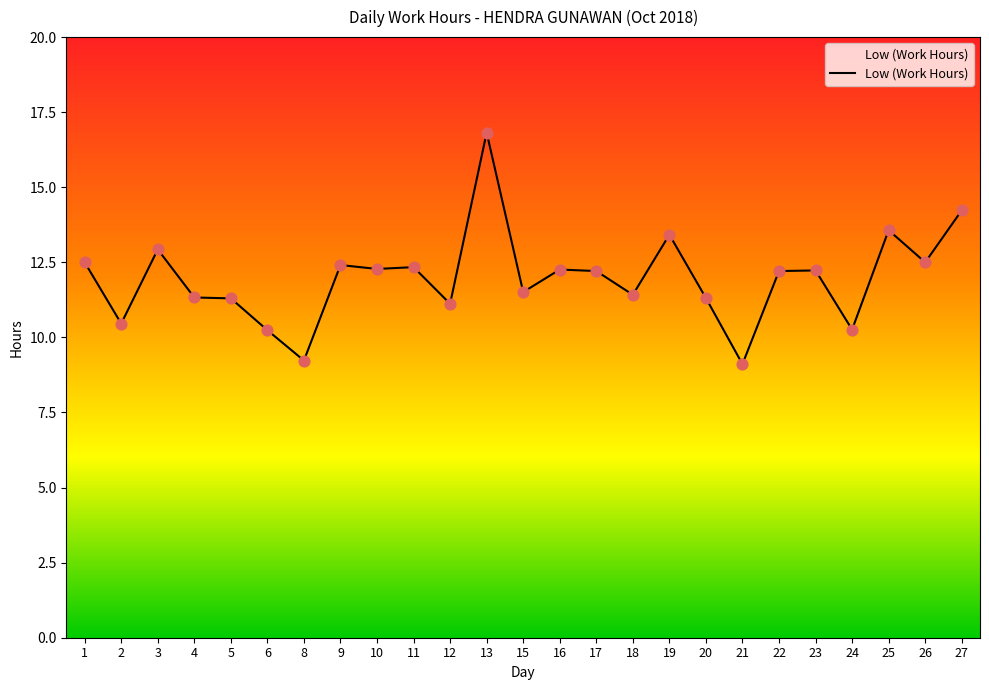

What is the change in value from 1 to 6?

-2.3